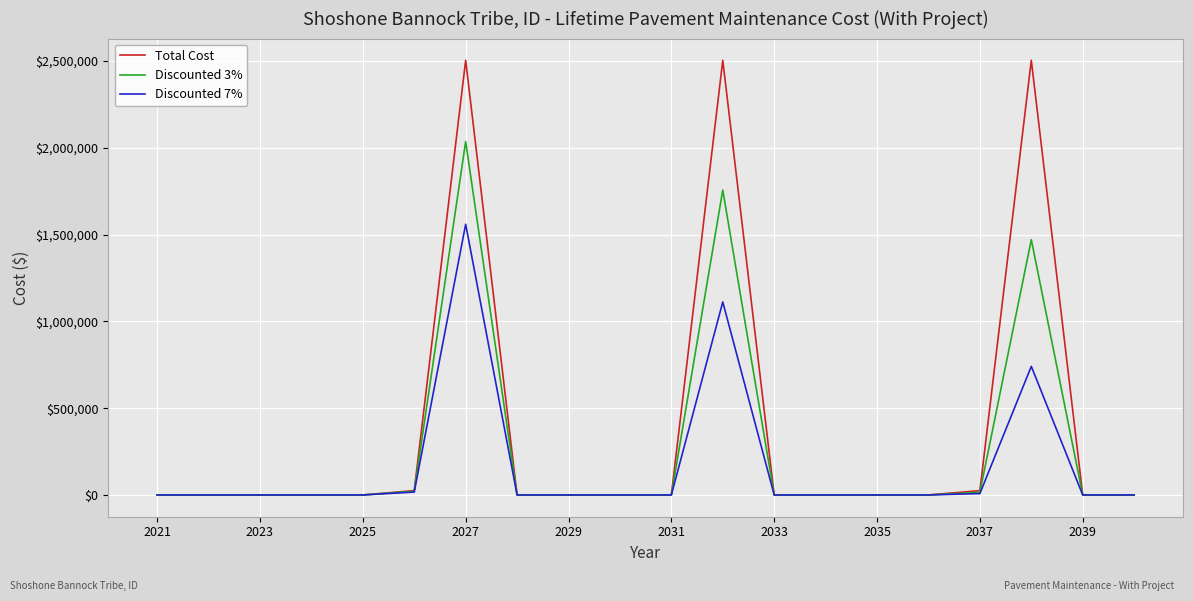

What is the maximum value for Total Cost?

2504775.0